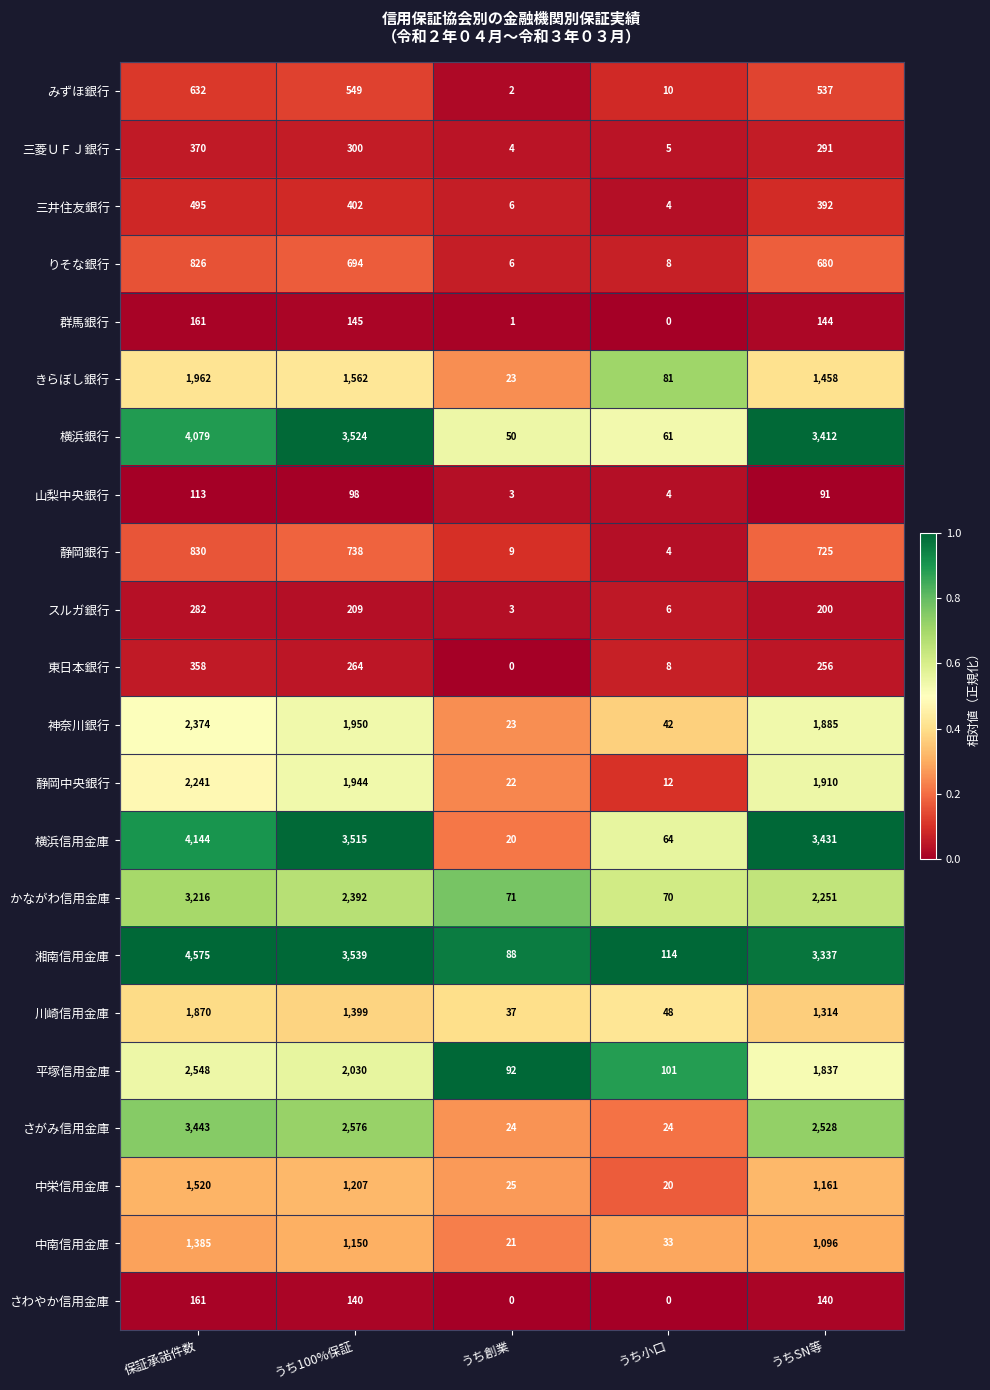

Is it true that さがみ信用金庫 equals 3443 at 保証承諾件数?

True